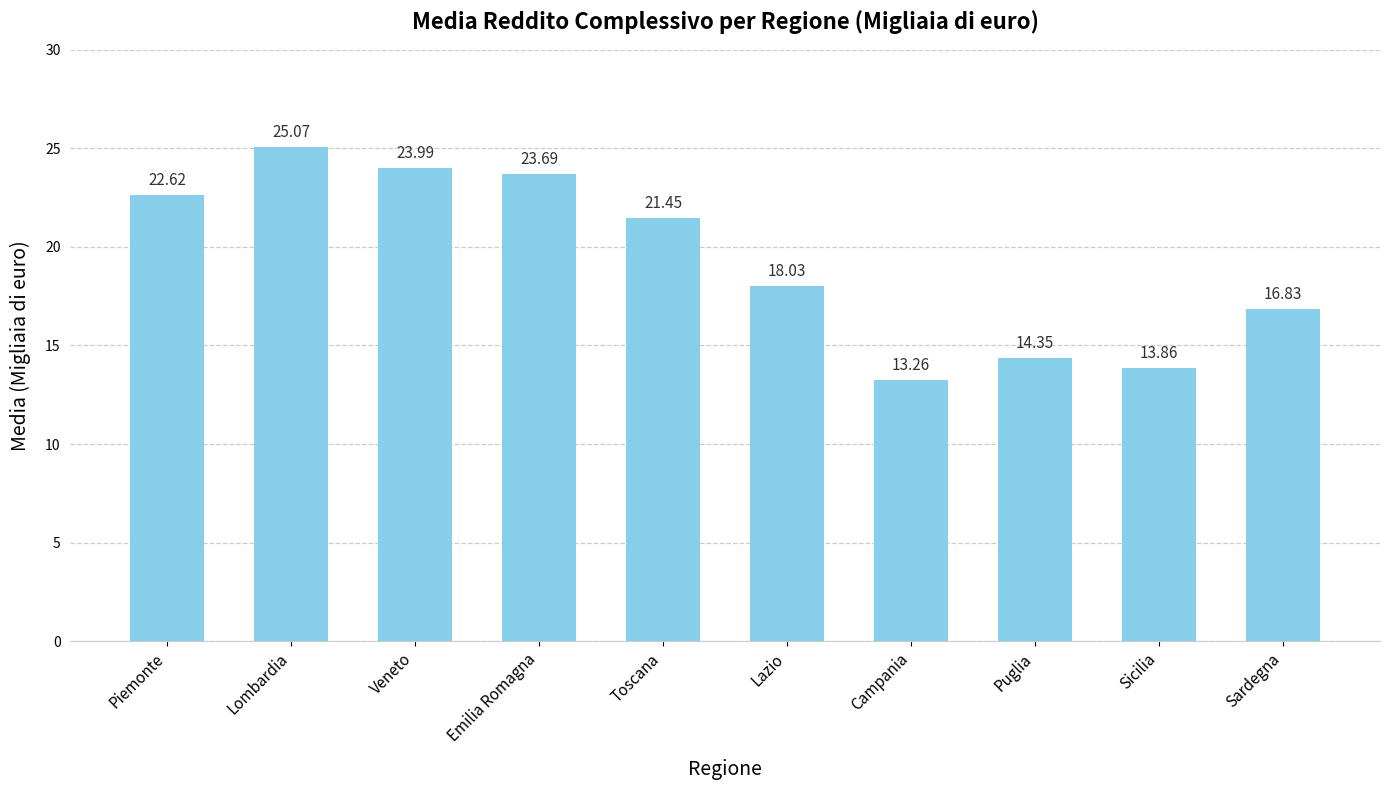

Count the number of categories in the chart.

10